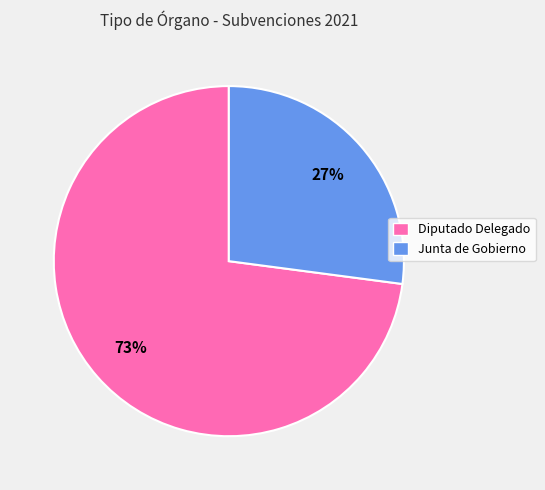

To the nearest percent, what is the average slice percentage?

50%